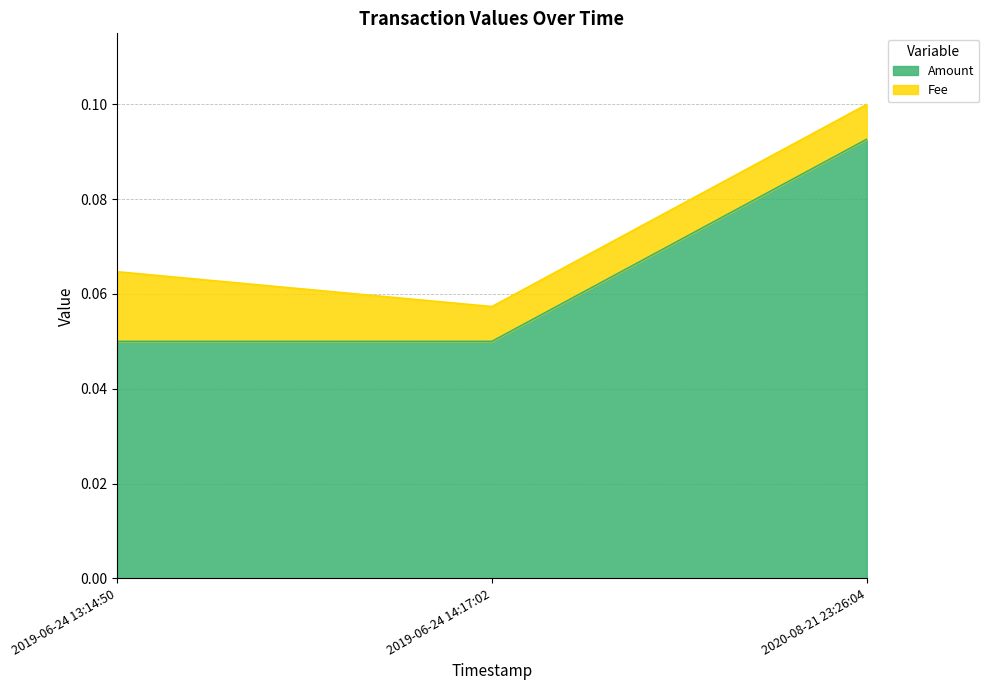

What is the label of the 1st point from the right?

2020-08-21 23:26:04